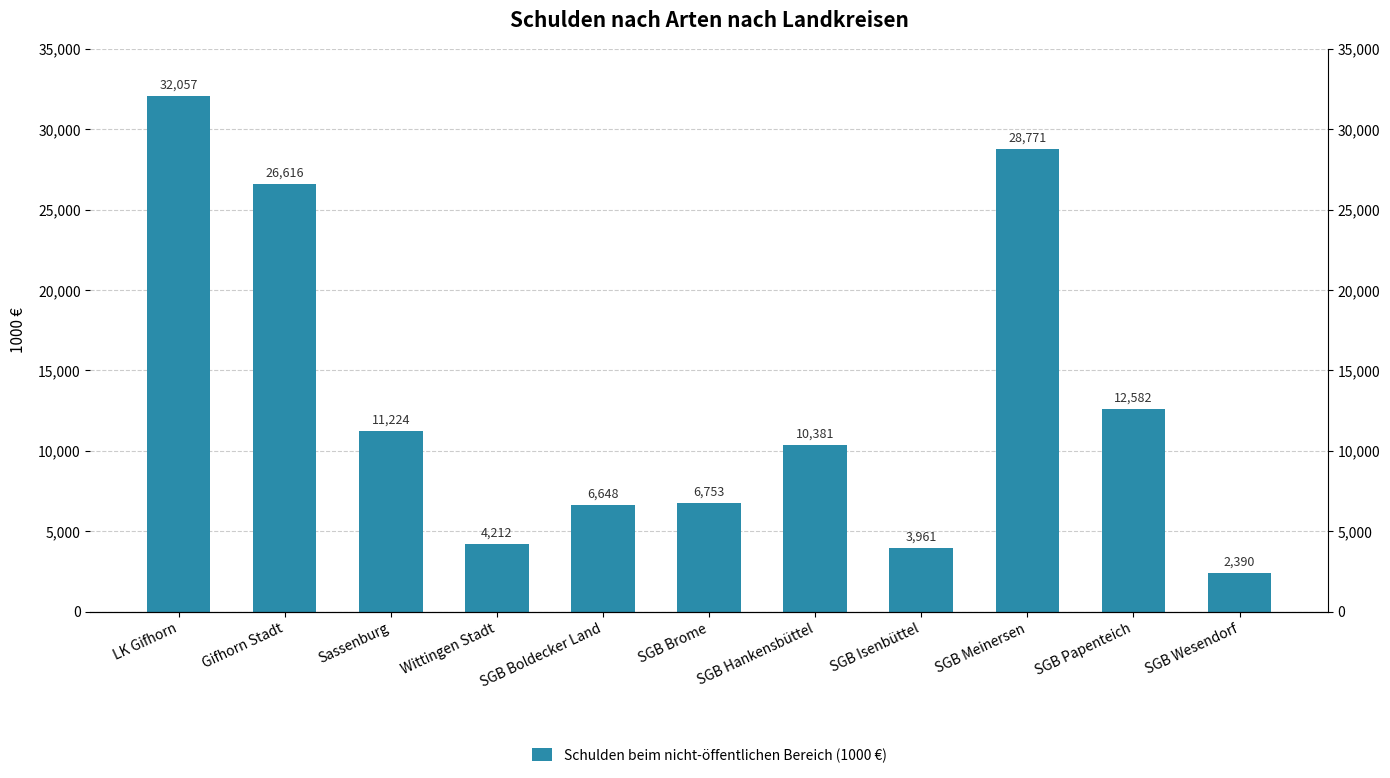

Rank the categories by value from lowest to highest.

SGB Wesendorf, SGB Isenbüttel, Wittingen Stadt, SGB Boldecker Land, SGB Brome, SGB Hankensbüttel, Sassenburg, SGB Papenteich, Gifhorn Stadt, SGB Meinersen, LK Gifhorn